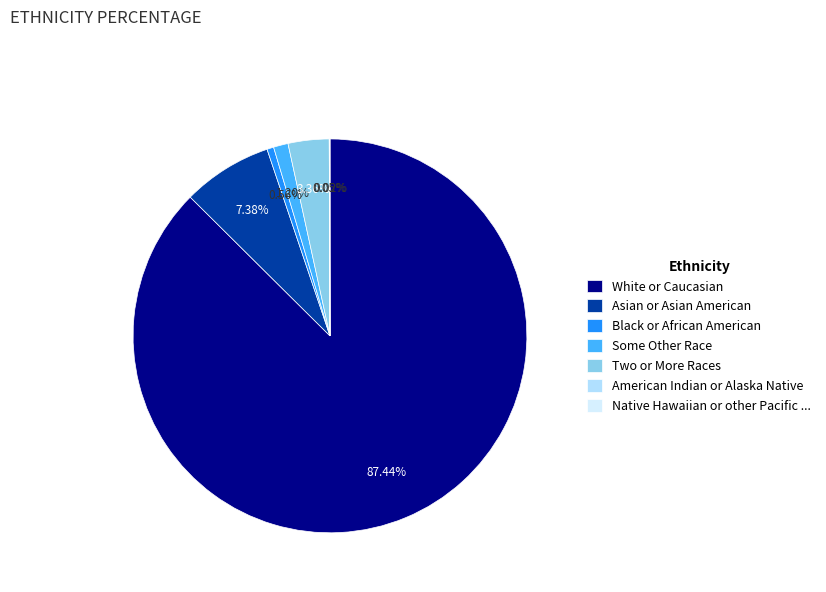

Does any single category account for the majority?

Yes